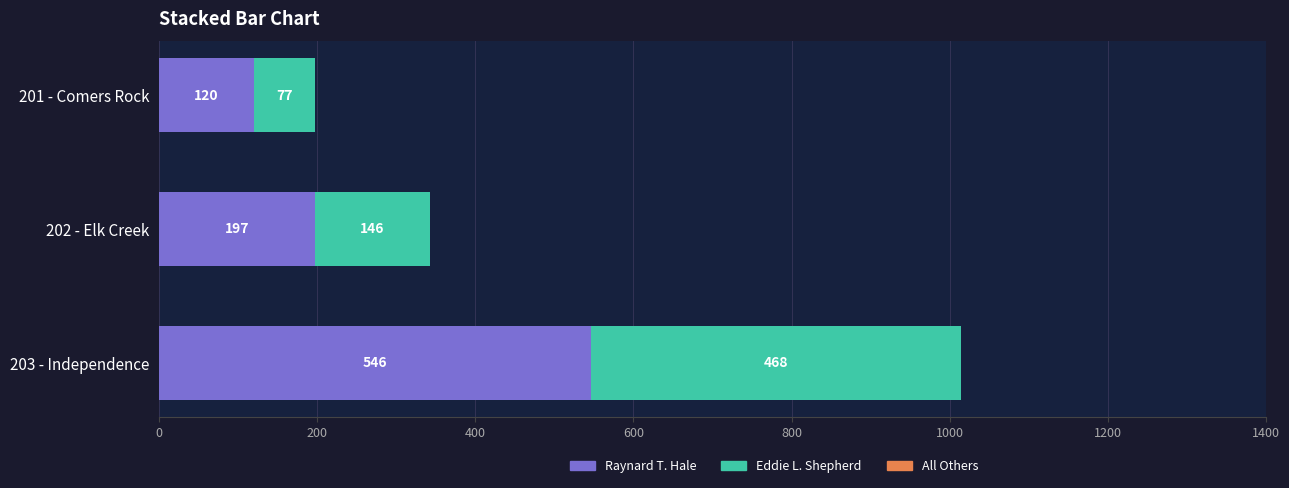

What is the total value across all series at 201 - Comers Rock?

197